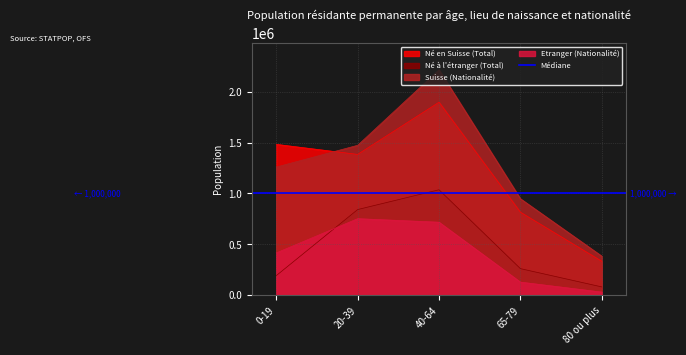

Reading right to left, what are all the values shown in this chart?

Né en Suisse (Total): 80 ou plus=334138	65-79=816057	40-64=1895409	20-39=1383172	0-19=1481956
Né à l'étranger (Total): 80 ou plus=82729	65-79=262128	40-64=1036033	20-39=841957	0-19=193547
Suisse (Nationalité): 80 ou plus=384775	65-79=948291	40-64=2213707	20-39=1472666	0-19=1259020
Etranger (Nationalité): 80 ou plus=32092	65-79=129894	40-64=717735	20-39=752463	0-19=416483